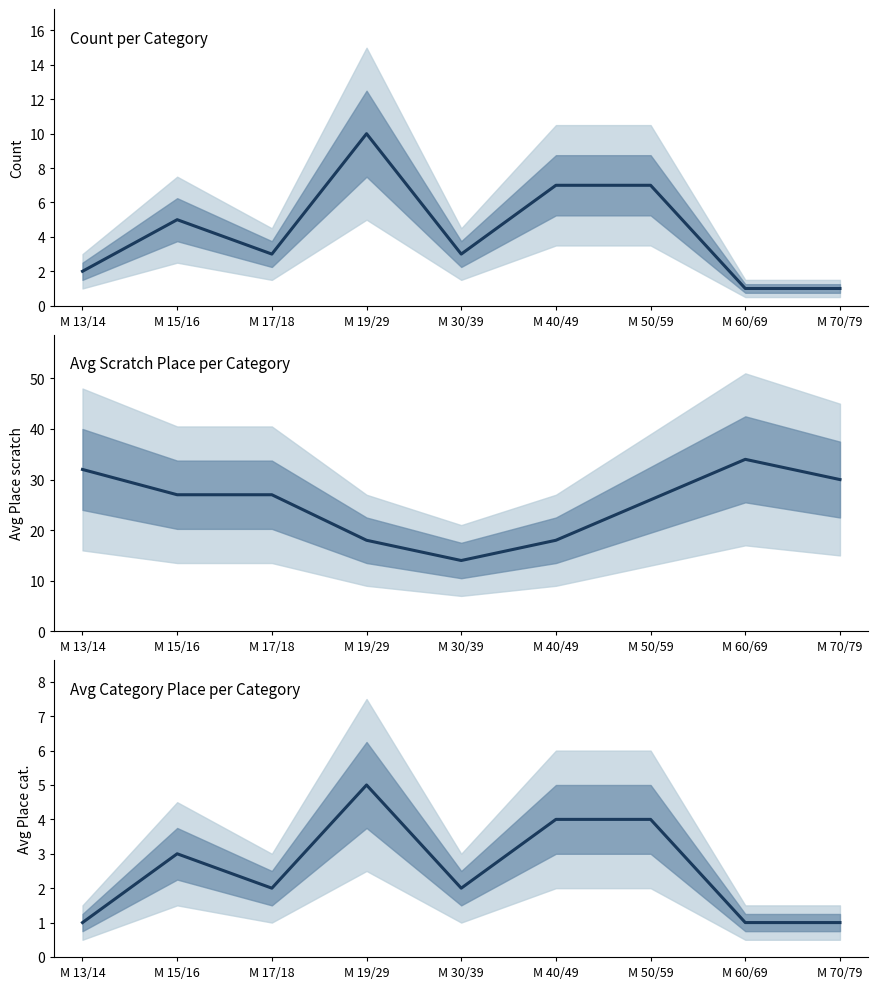

True or false: Count and Avg Place scratch cross at least once.

False